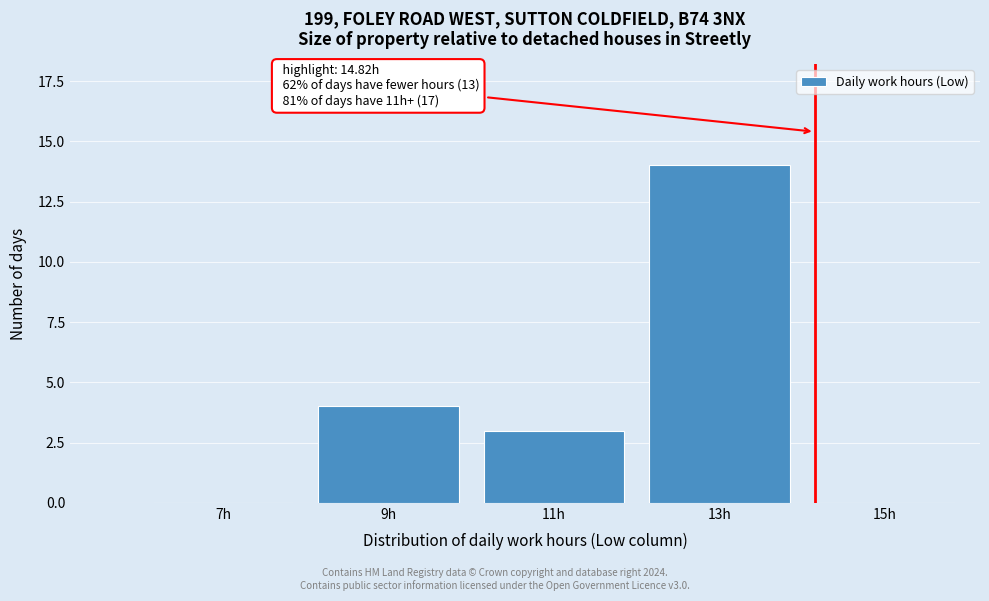

Approximately how many times larger is the value at 13h compared to 9h?

3.5